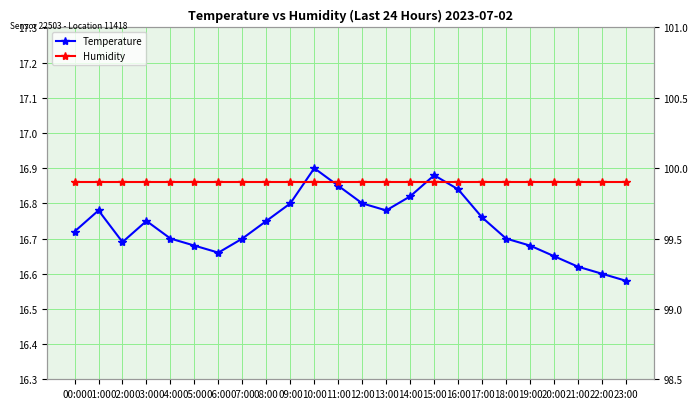

True or false: Humidity has more than 0 interior local peaks.

False